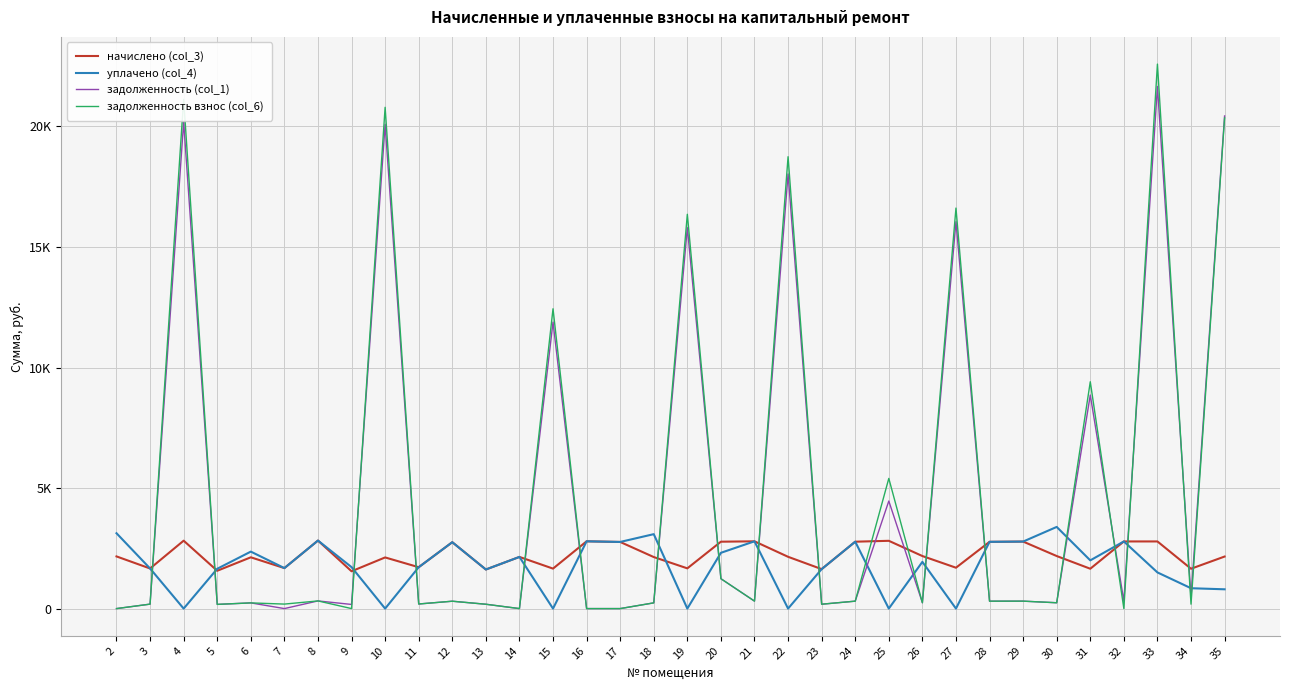

Which series ends up on top after the final intersection of уплачено (col_4) and задолженность (col_1)?

задолженность (col_1)